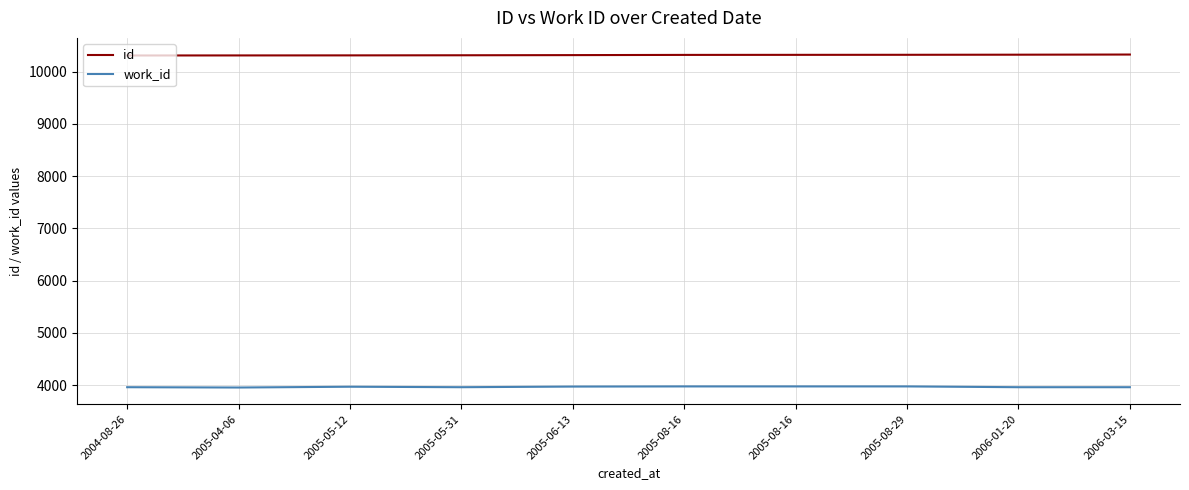

Does the chart display data point markers on the line(s)?

No